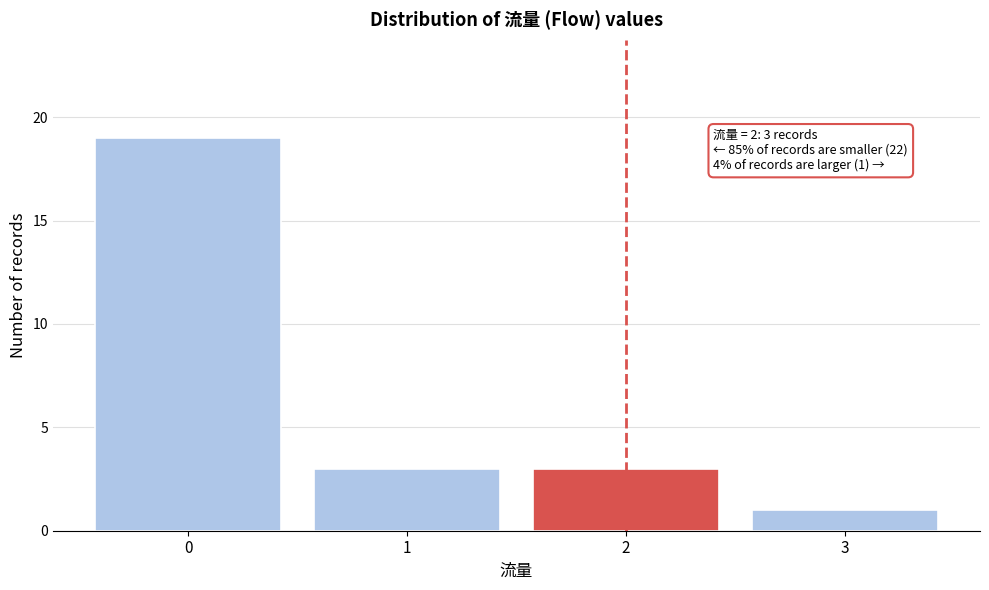

Reading right to left, extract all data points from this chart.

3=1	2=3	1=3	0=19